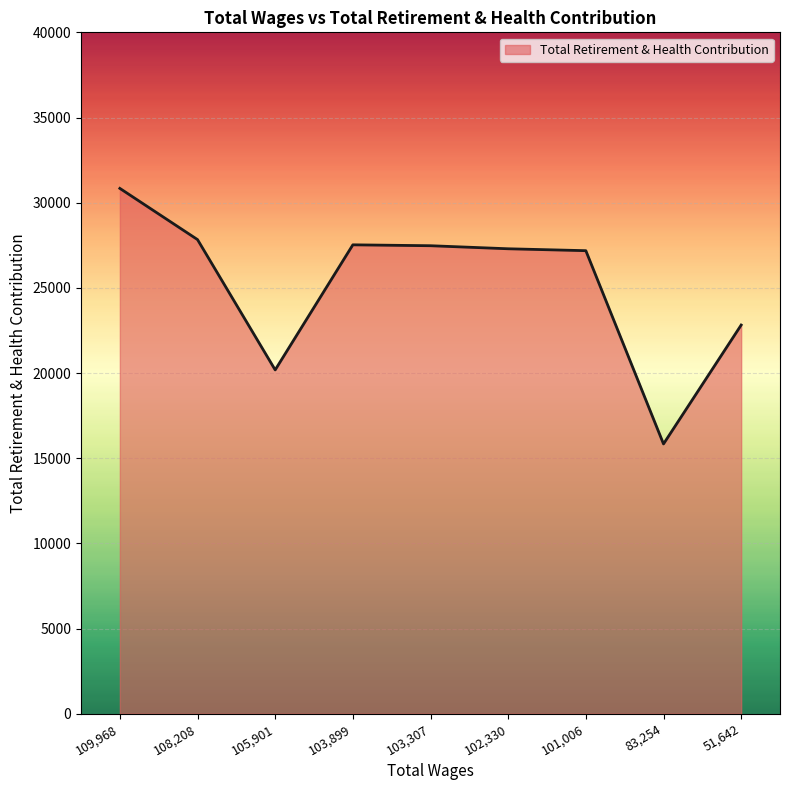

How many values are below 27294?

4